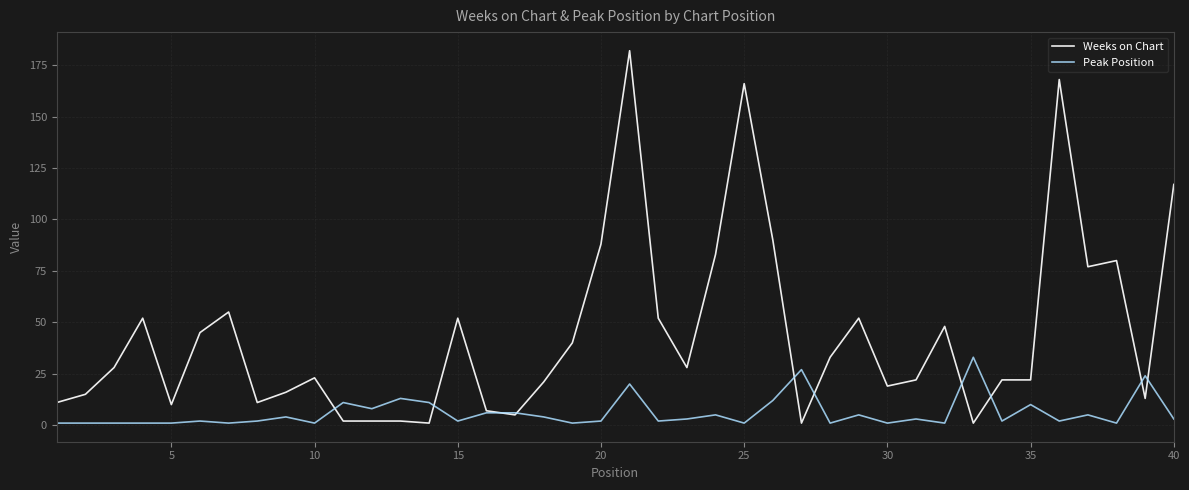

Rank the series by their average value, from highest to lowest.

Weeks on Chart, Peak Position